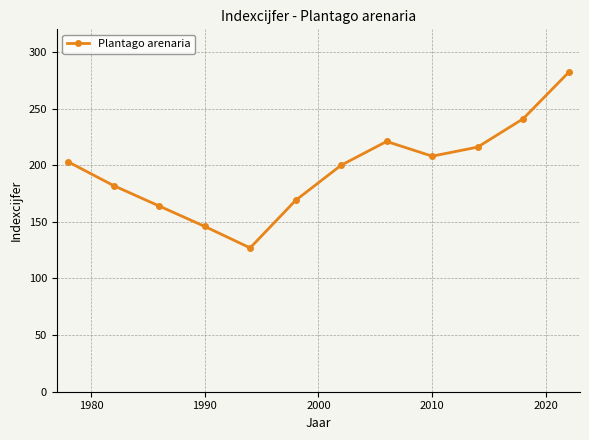

What is the difference between the maximum and minimum values?

155